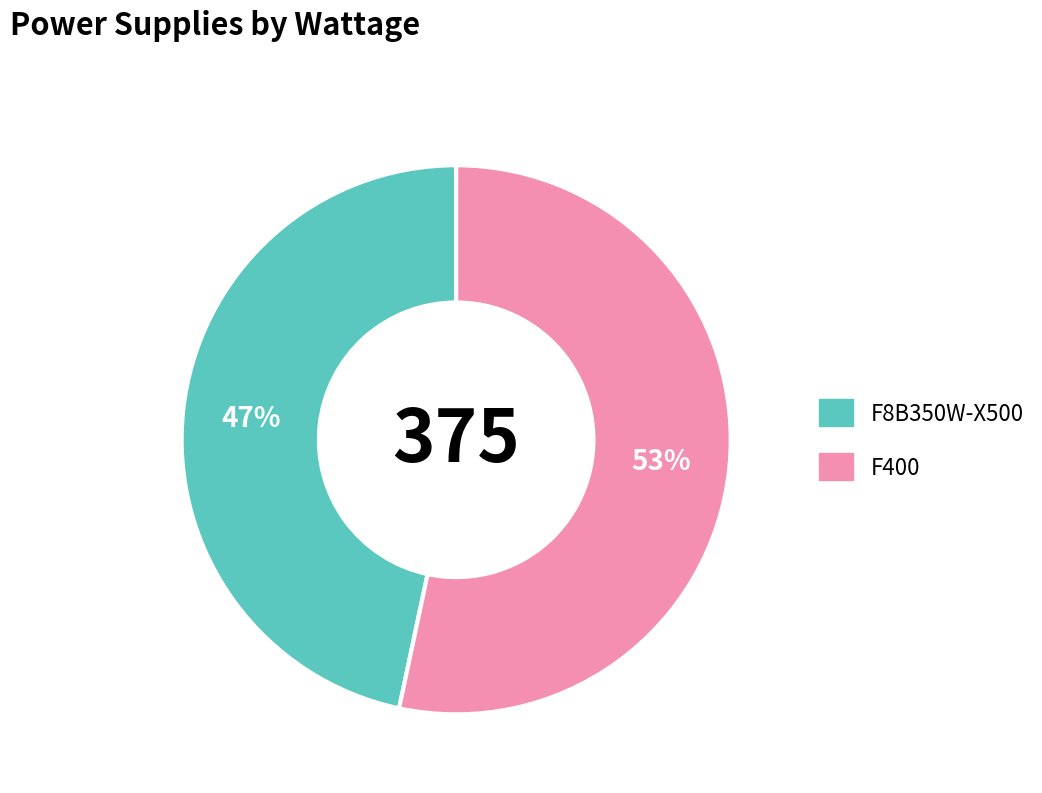

To the nearest percent, what is the average slice percentage?

50%